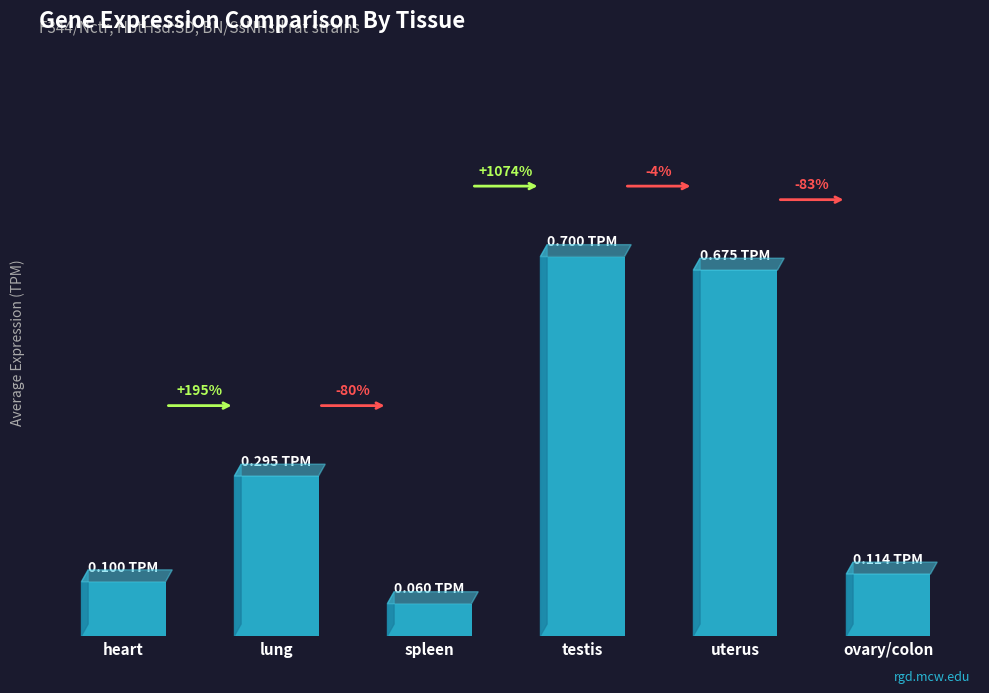

Are the bars grouped side by side (vs. stacked)?

No